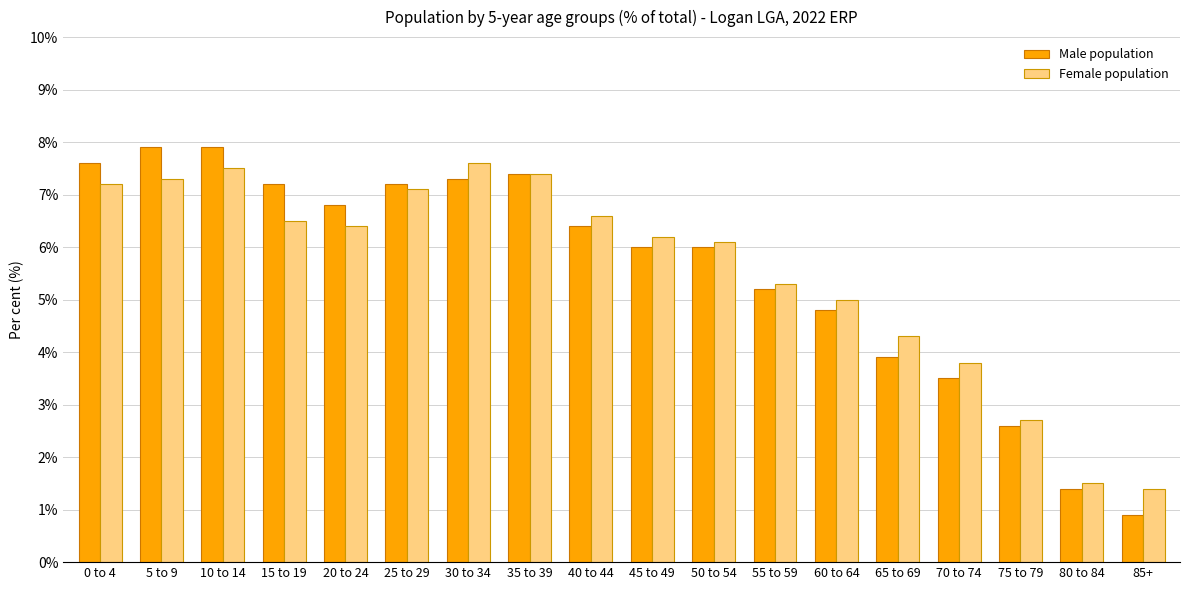

How many bars are there in total?

36